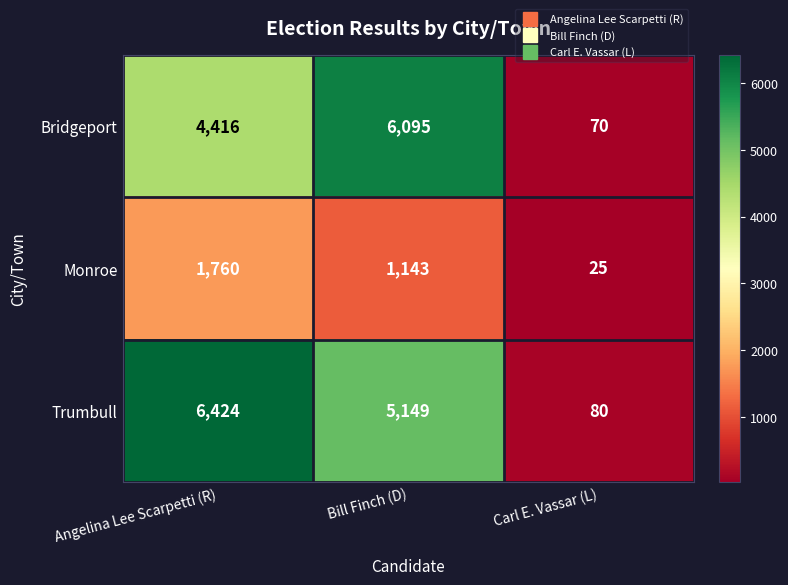

The Monroe series shows 309 at Bill Finch (D). True or false?

False